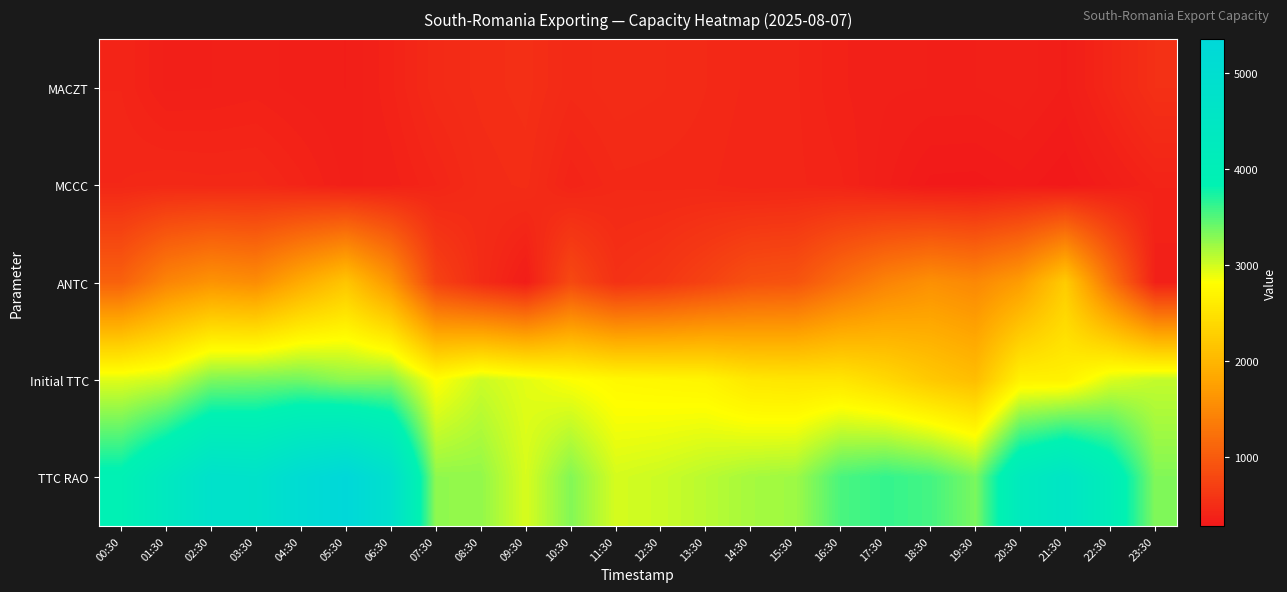

Rank the series at 06:30 from lowest to highest value.

MCCC, MACZT, ANTC, Initial TTC, TTC RAO